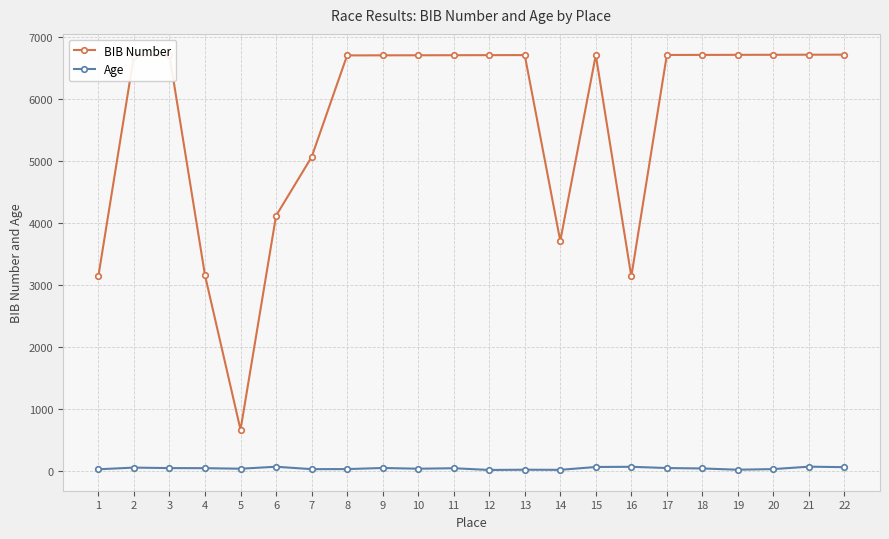

What are all the series names shown in the legend?

BIB Number, Age